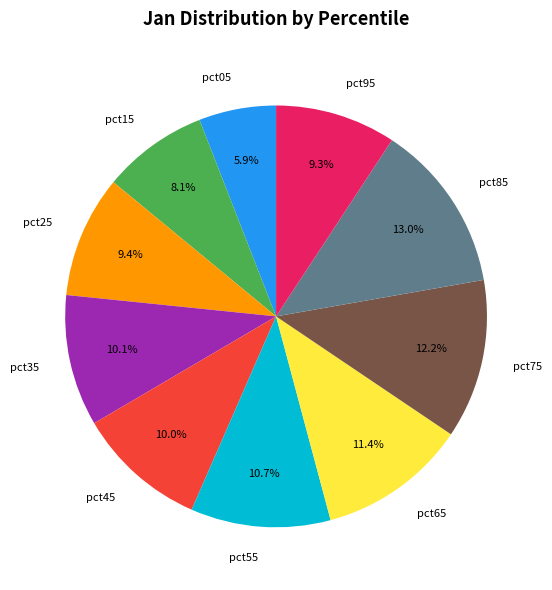

To the nearest percent, what percentage of the pie is pct85?

13%